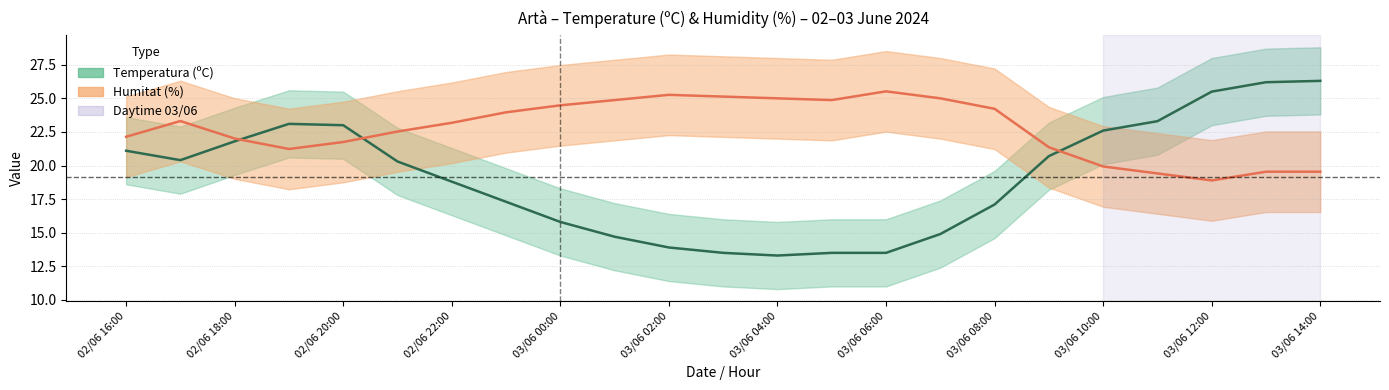

After their last crossing, which series has the higher values: Temperatura (ºC) or Humitat (%)?

Temperatura (ºC)